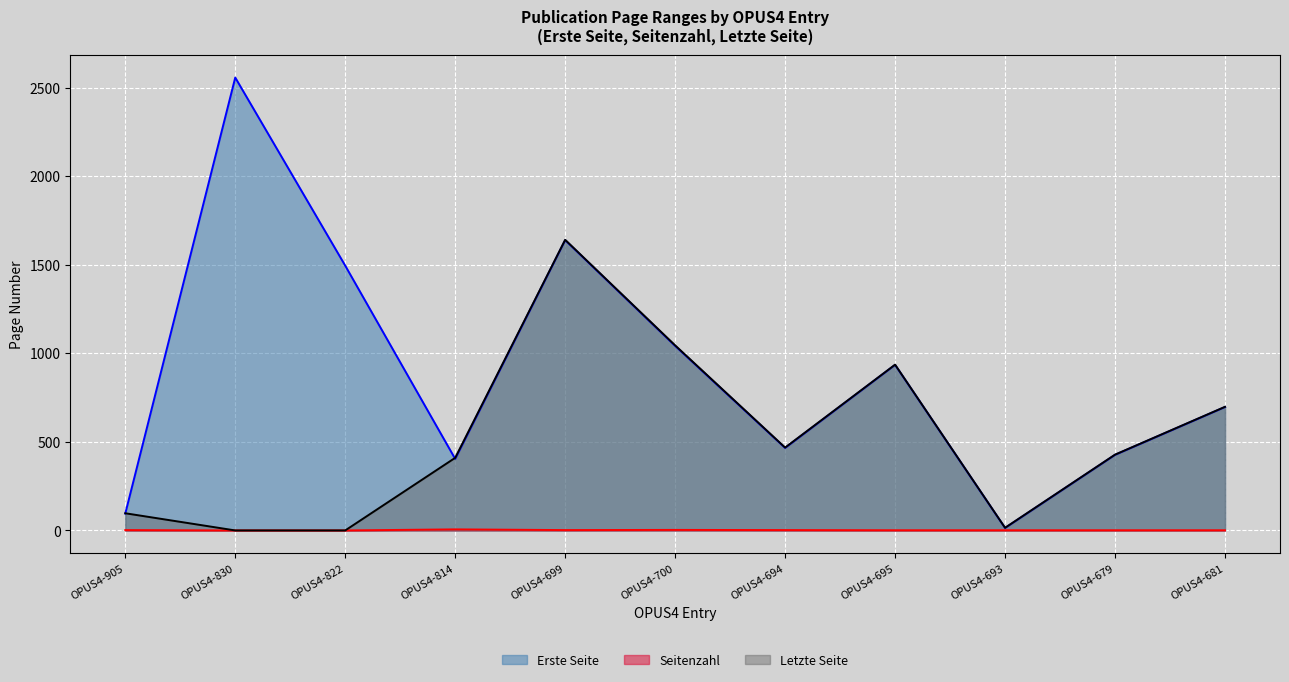

List the labels in order of Erste Seite value, smallest first.

OPUS4-693, OPUS4-905, OPUS4-814, OPUS4-679, OPUS4-694, OPUS4-681, OPUS4-695, OPUS4-700, OPUS4-822, OPUS4-699, OPUS4-830